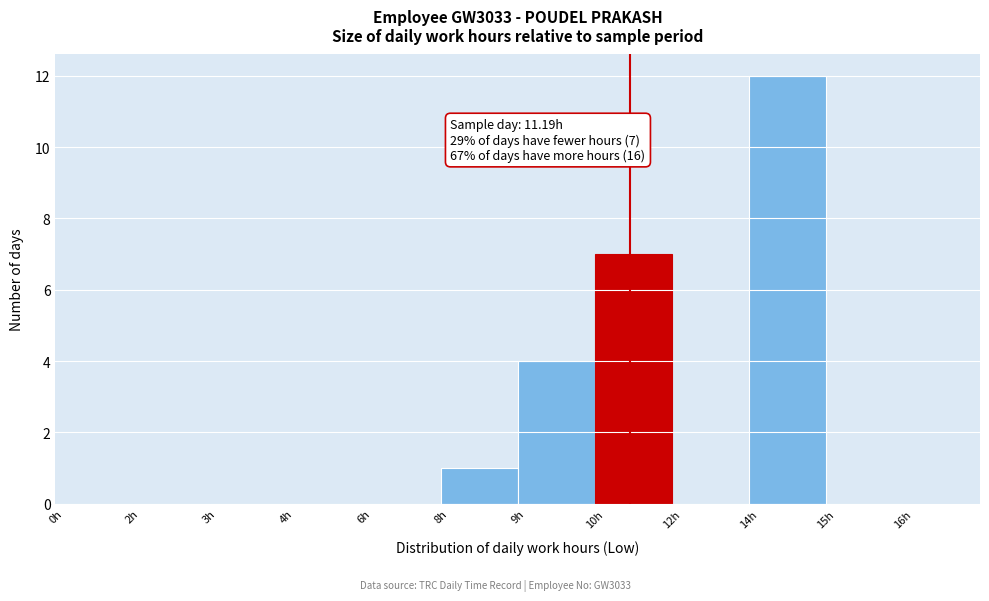

Reading left to right, transcribe all the data shown in this chart.

0h=0	2h=0	3h=0	4h=0	6h=0	8h=1	9h=4	10h=7	12h=0	14h=12	15h=0